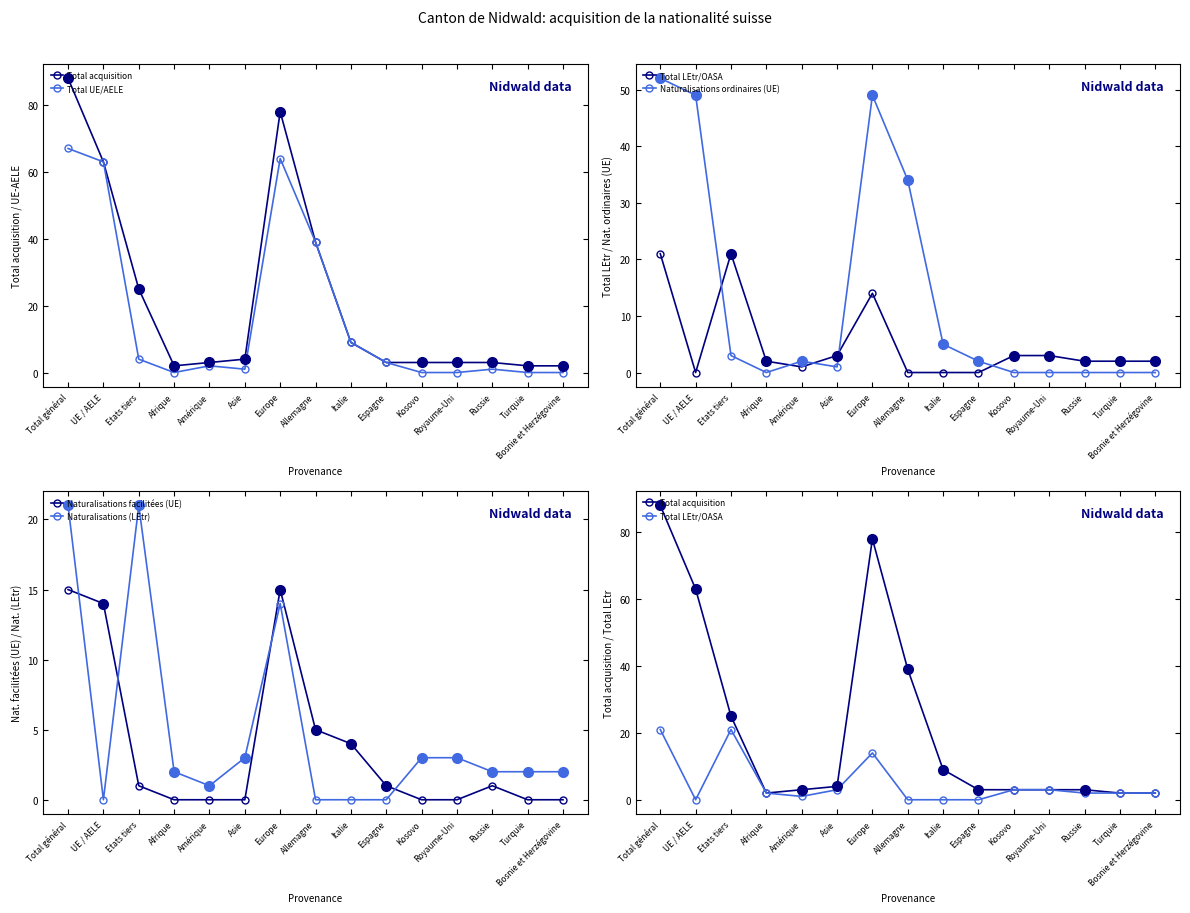

How many lines are shown in the chart?

6